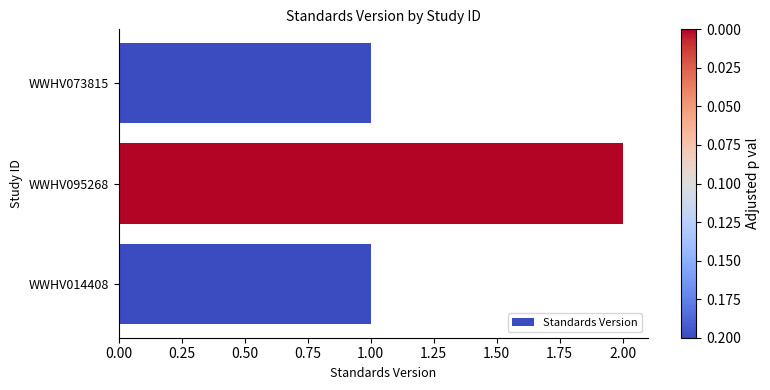

How many bars are there in total?

3